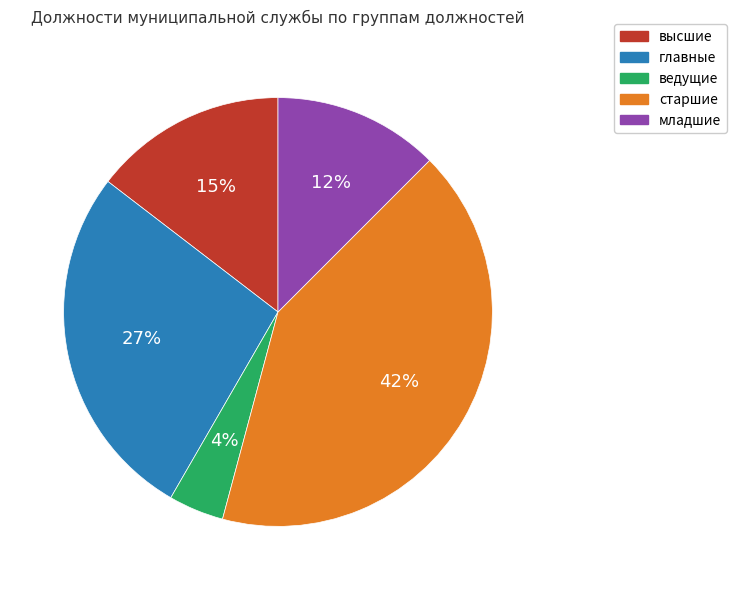

To the nearest percent, what is the combined percentage of старшие and ведущие?

46%